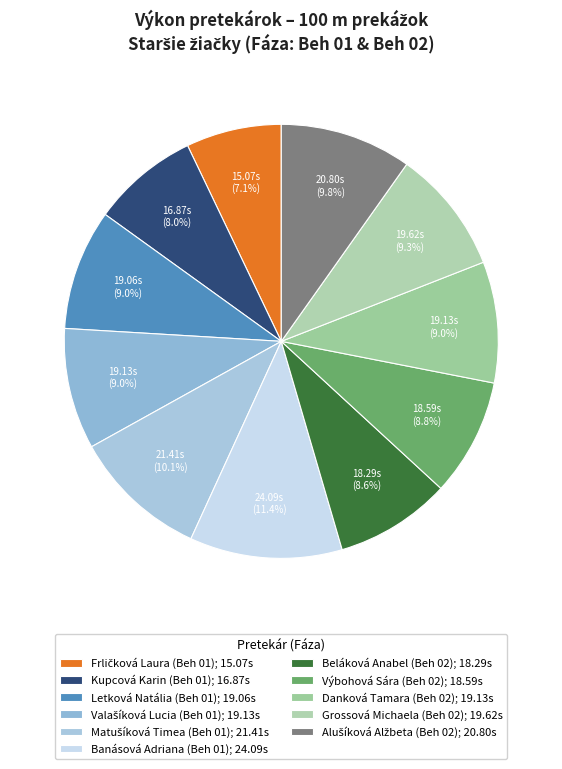

Does Matušíková Timea (Beh 01) represent more than half of the total?

No